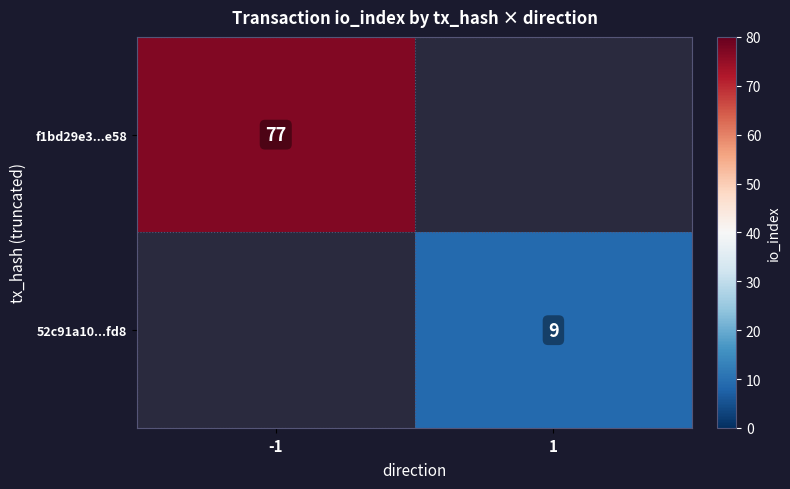

How many categories are shown in the chart?

2